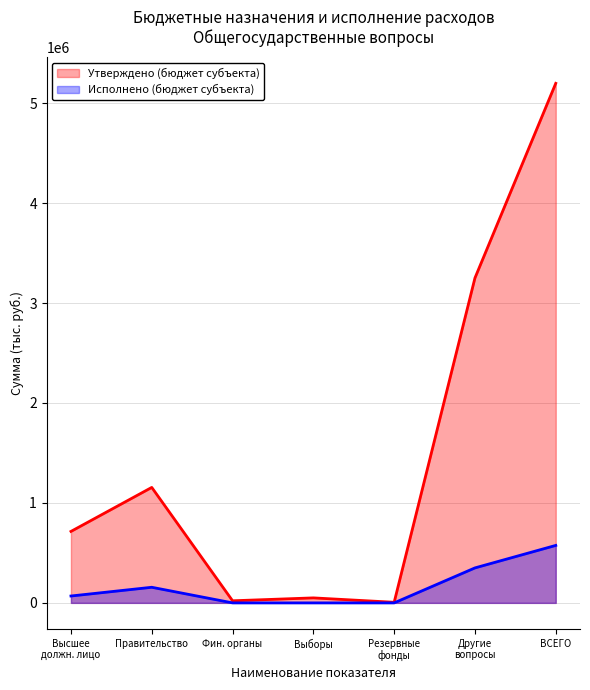

True or false: Исполнено (бюджет субъекта) and Утверждено (бюджет субъекта) cross at least once.

False